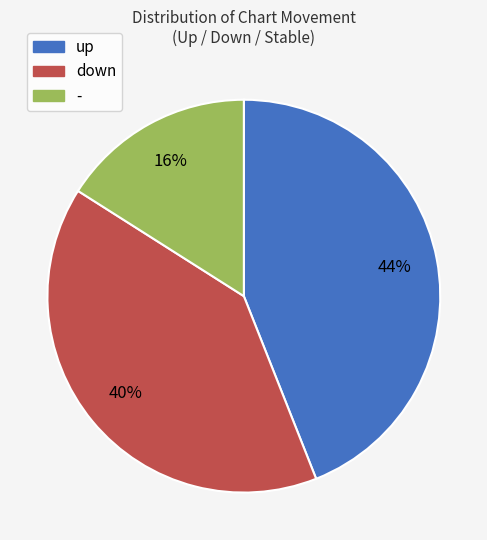

To the nearest percent, what is the combined percentage of up and down?

84%